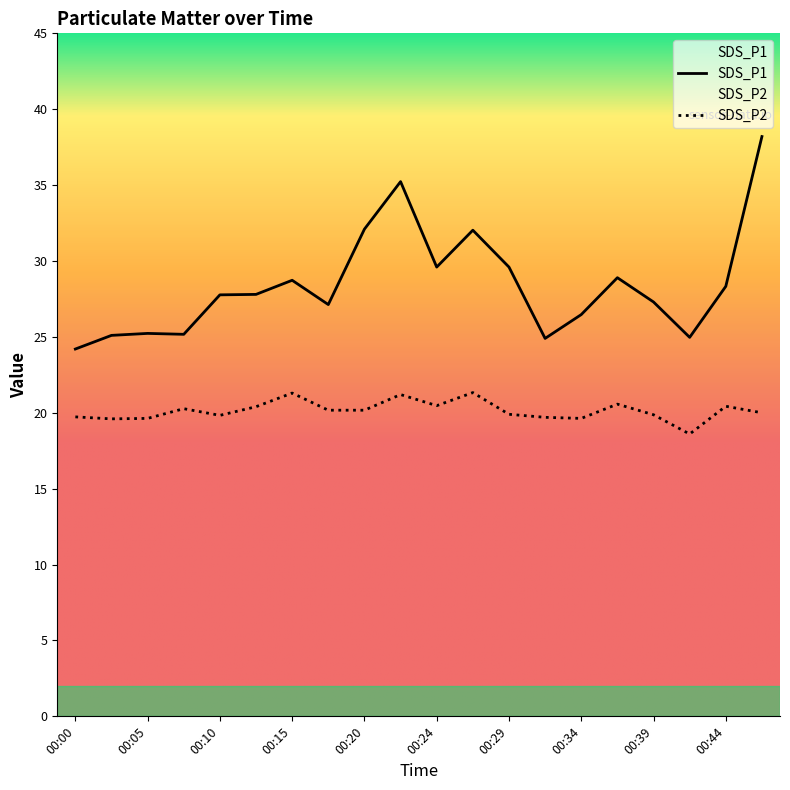

How many lines are shown in the chart?

2